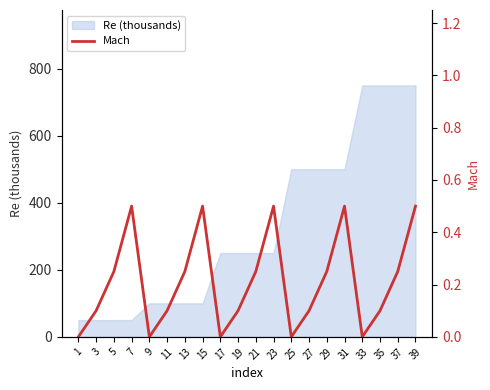

Does the chart have visible grid lines?

No